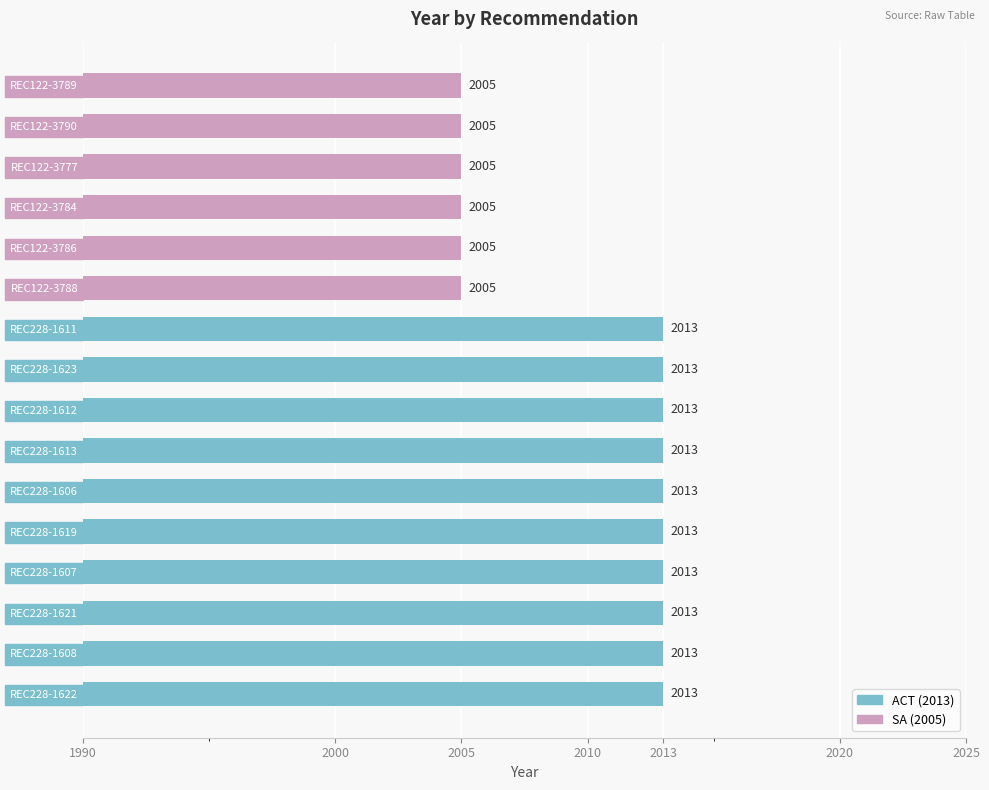

What is the smallest value displayed?

2005